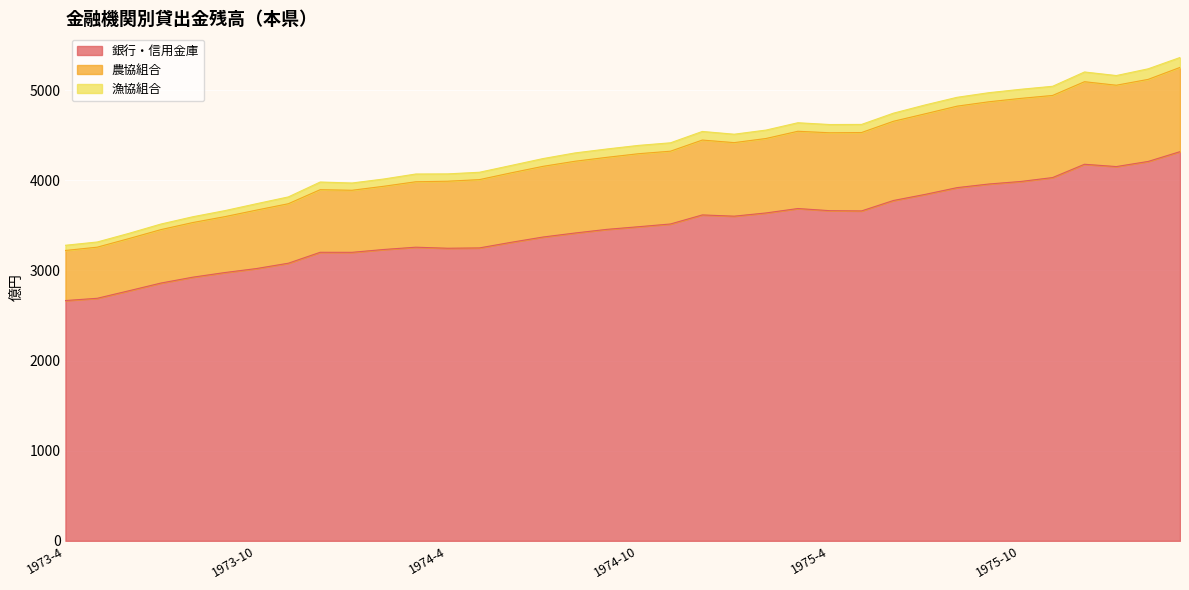

True or false: 銀行・信用金庫 and 農協組合 intersect in this chart.

False